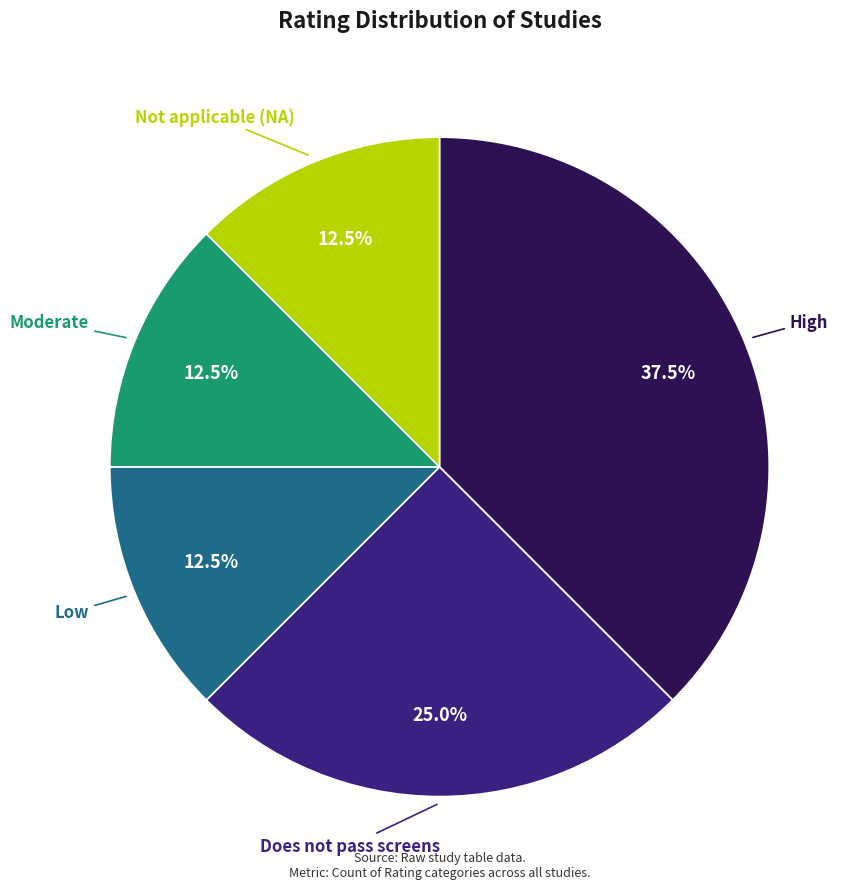

Does any single category account for the majority?

No